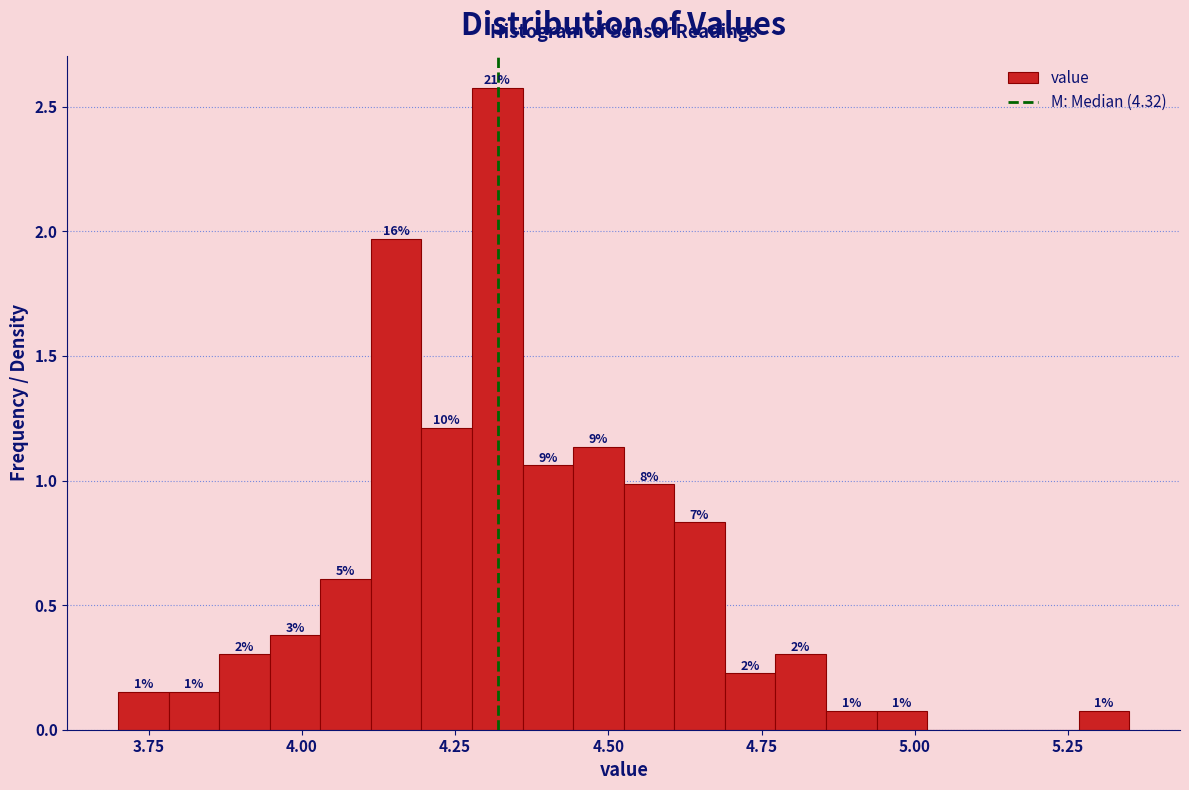

Around what value on the x-axis is the tallest bar? Give the approximate position of its centre, as read against the axis.

4.30